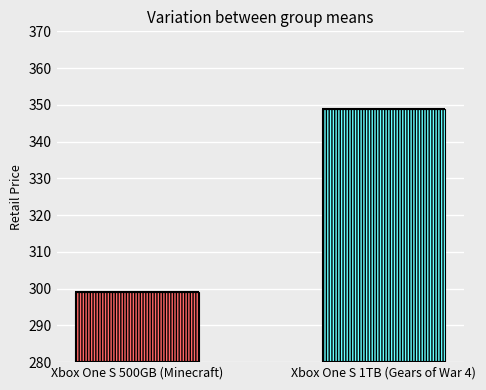

At which label is the value closest to 324?

Xbox One S 500GB (Minecraft)